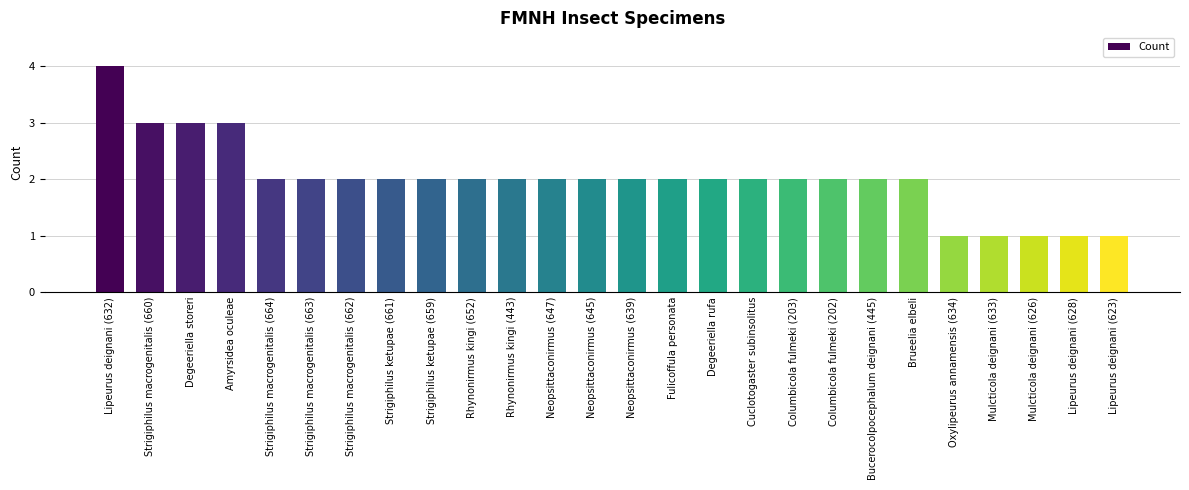

The value at Fulicoffula personata is 3. True or false?

False